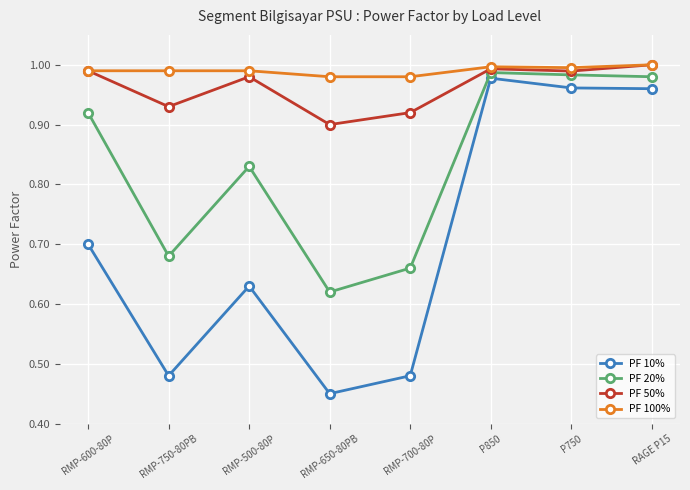

Is the value of PF 20% at RMP-600-80P greater than the value of PF 100% at RMP-650-80PB?

No